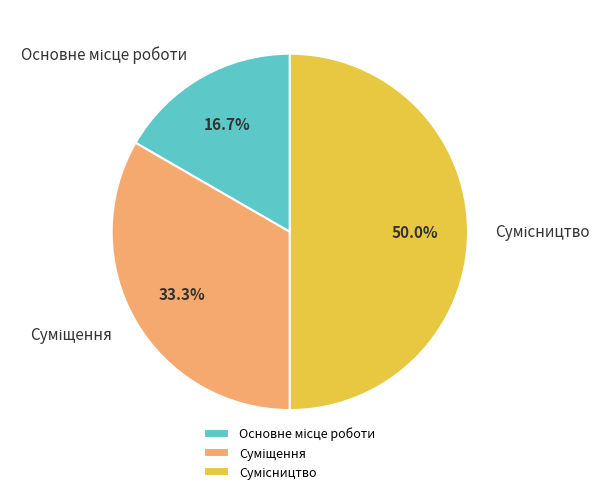

What is the smallest slice in the pie chart?

Основне місце роботи